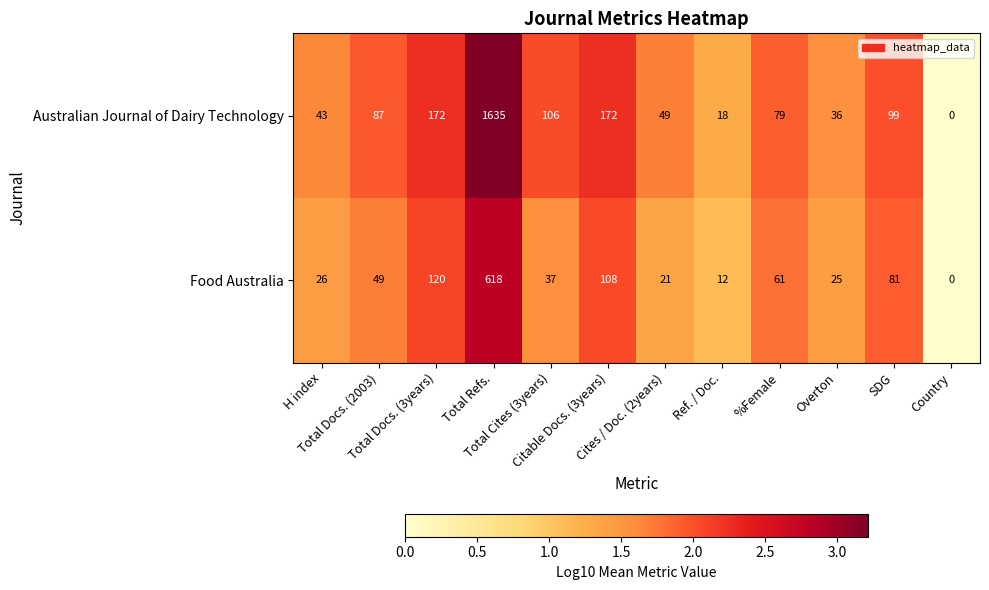

What is the total value across all series at Total Refs.?

2253